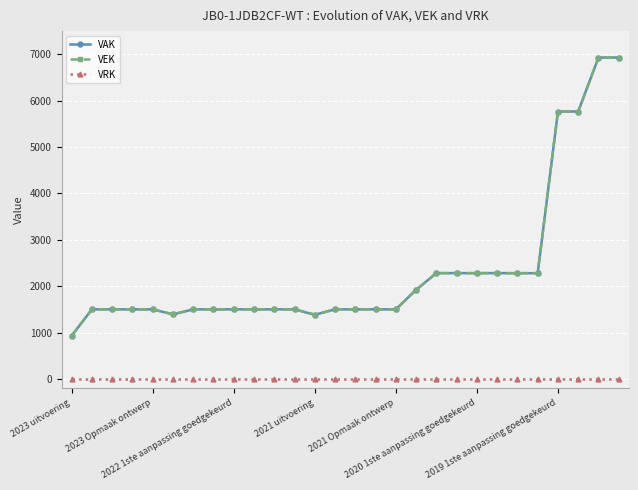

True or false: VAK and VRK intersect in this chart.

False